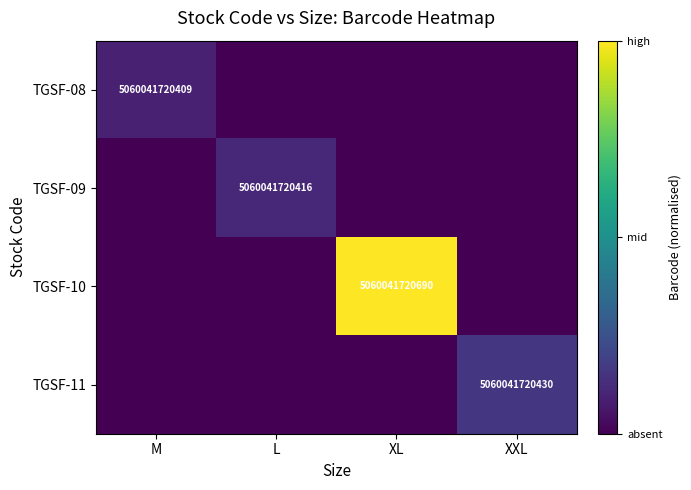

The TGSF-11 series shows 5060041720430.0 at XXL. True or false?

True